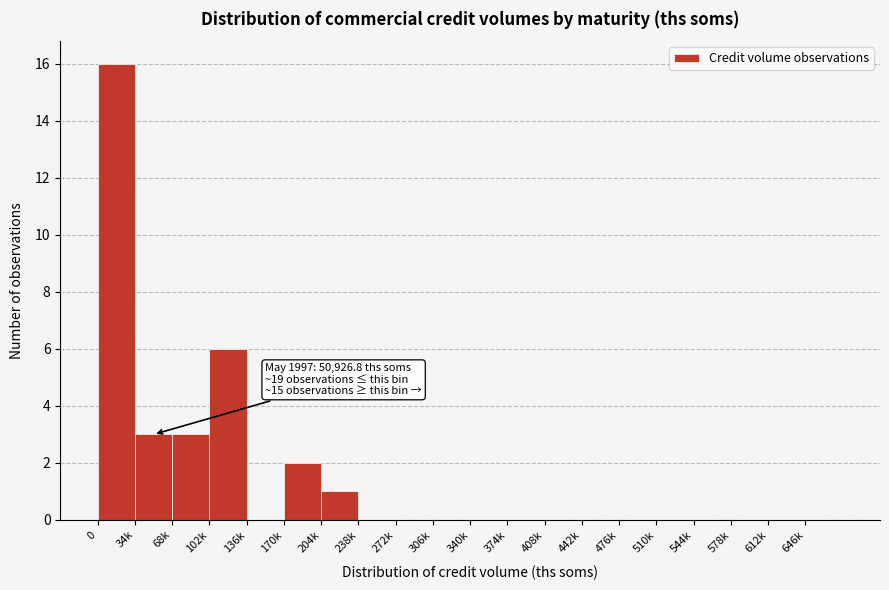

Reading left to right, transcribe all the data shown in this chart.

0=16	34k=3	68k=3	102k=6	136k=0	170k=2	204k=1	238k=0	272k=0	306k=0	340k=0	374k=0	408k=0	442k=0	476k=0	510k=0	544k=0	578k=0	612k=0	646k=0